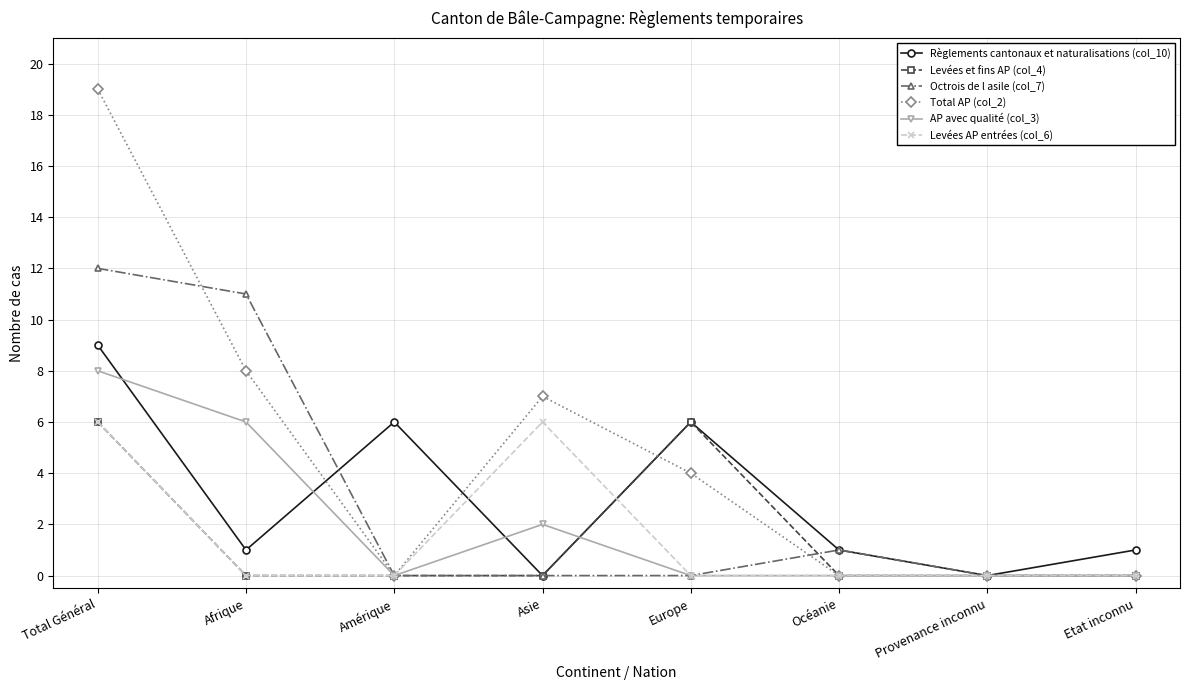

What is the total value across all series at Afrique?

26